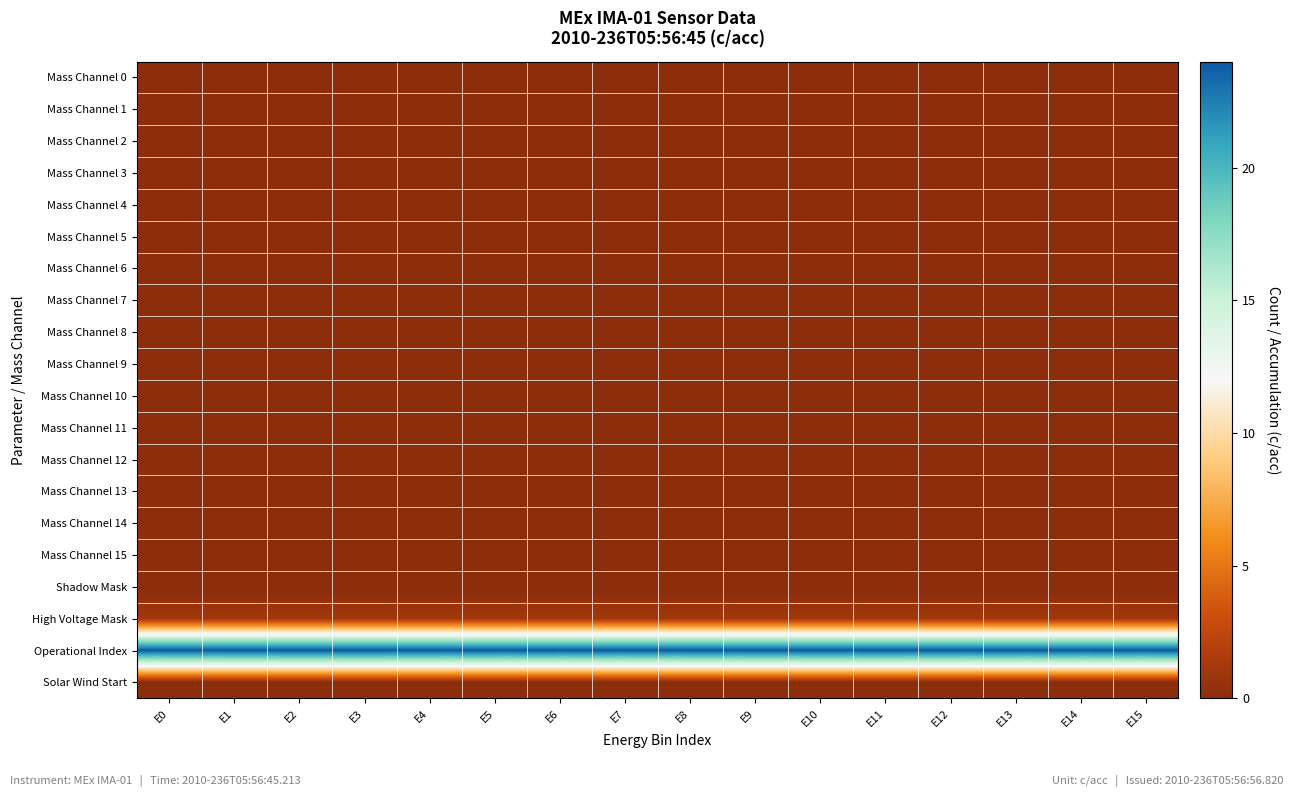

What is the spread (max minus min) of values at E13?

24